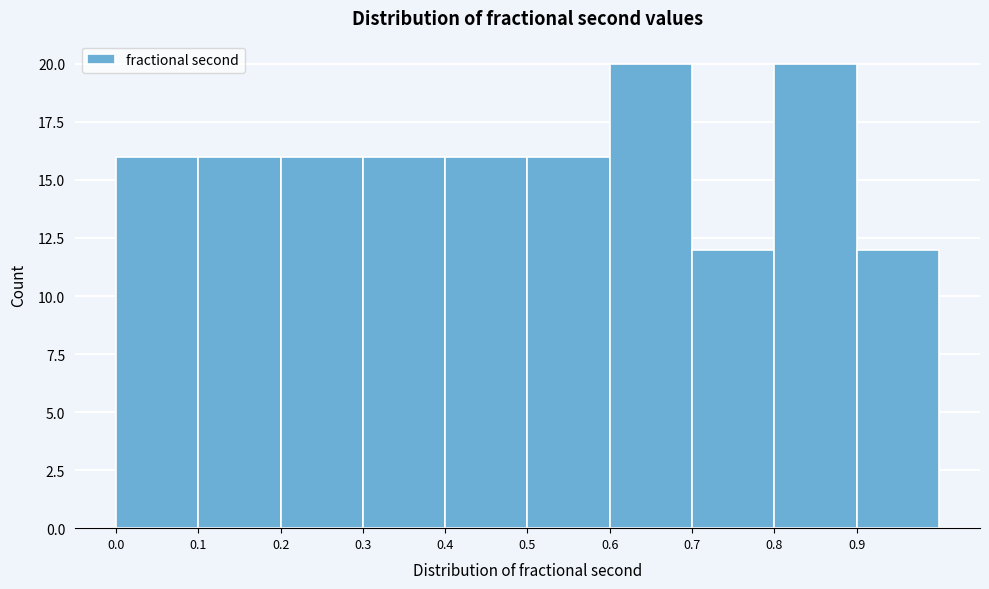

Reading left to right, list every bar in this chart as the range it spans on the x-axis followed by its height. The values are not printed on the chart, so give them approximately, as read against the axis.

0.0 to 0.1: 16
0.1 to 0.2: 16
0.2 to 0.3: 16
0.3 to 0.4: 16
0.4 to 0.5: 16
0.5 to 0.6: 16
0.6 to 0.7: 20
0.7 to 0.8: 12
0.8 to 0.9: 20
0.9 to 1.0: 12